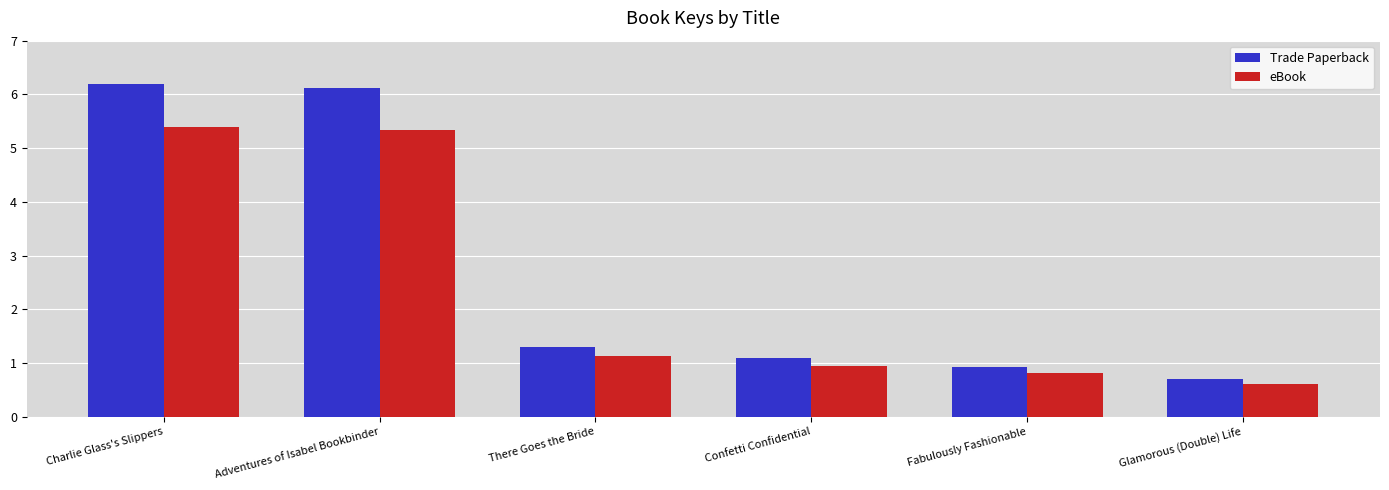

At which label is Trade Paperback closest to 3?

There Goes the Bride